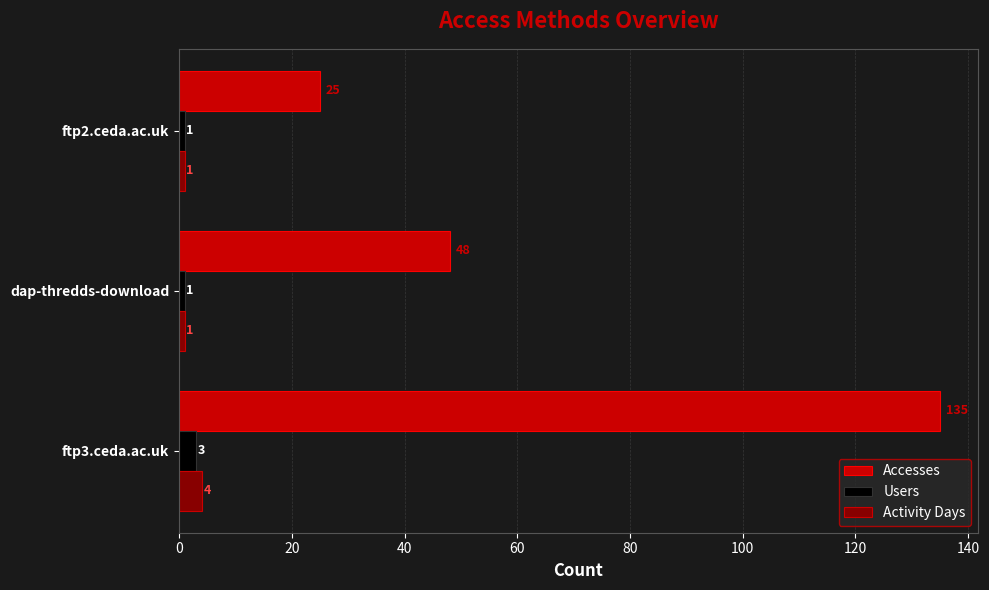

List the labels in order of Accesses value, largest first.

ftp3.ceda.ac.uk, dap-thredds-download, ftp2.ceda.ac.uk